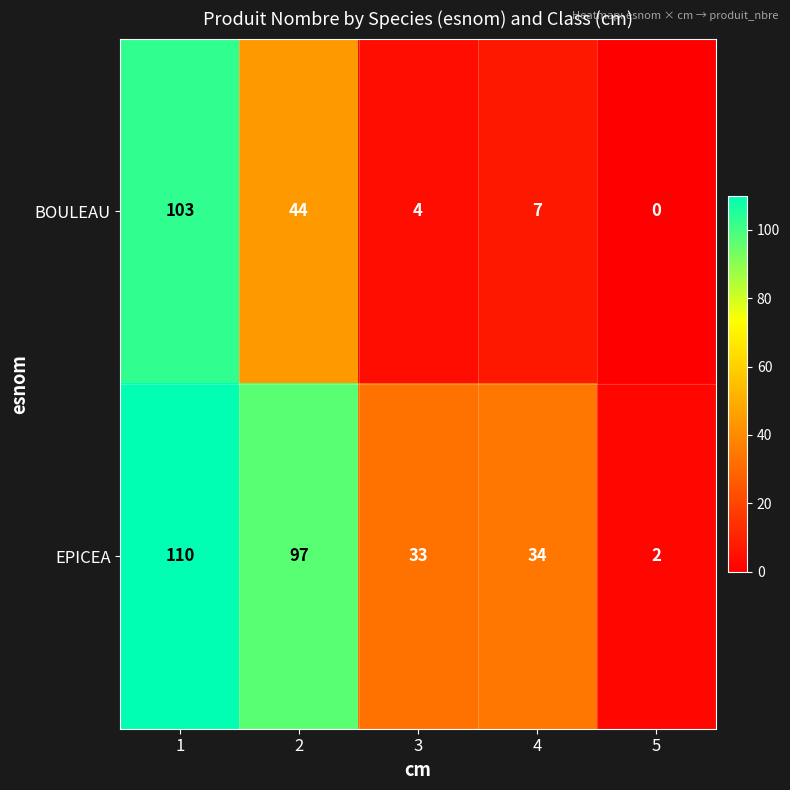

What is the highest value of the BOULEAU series?

103